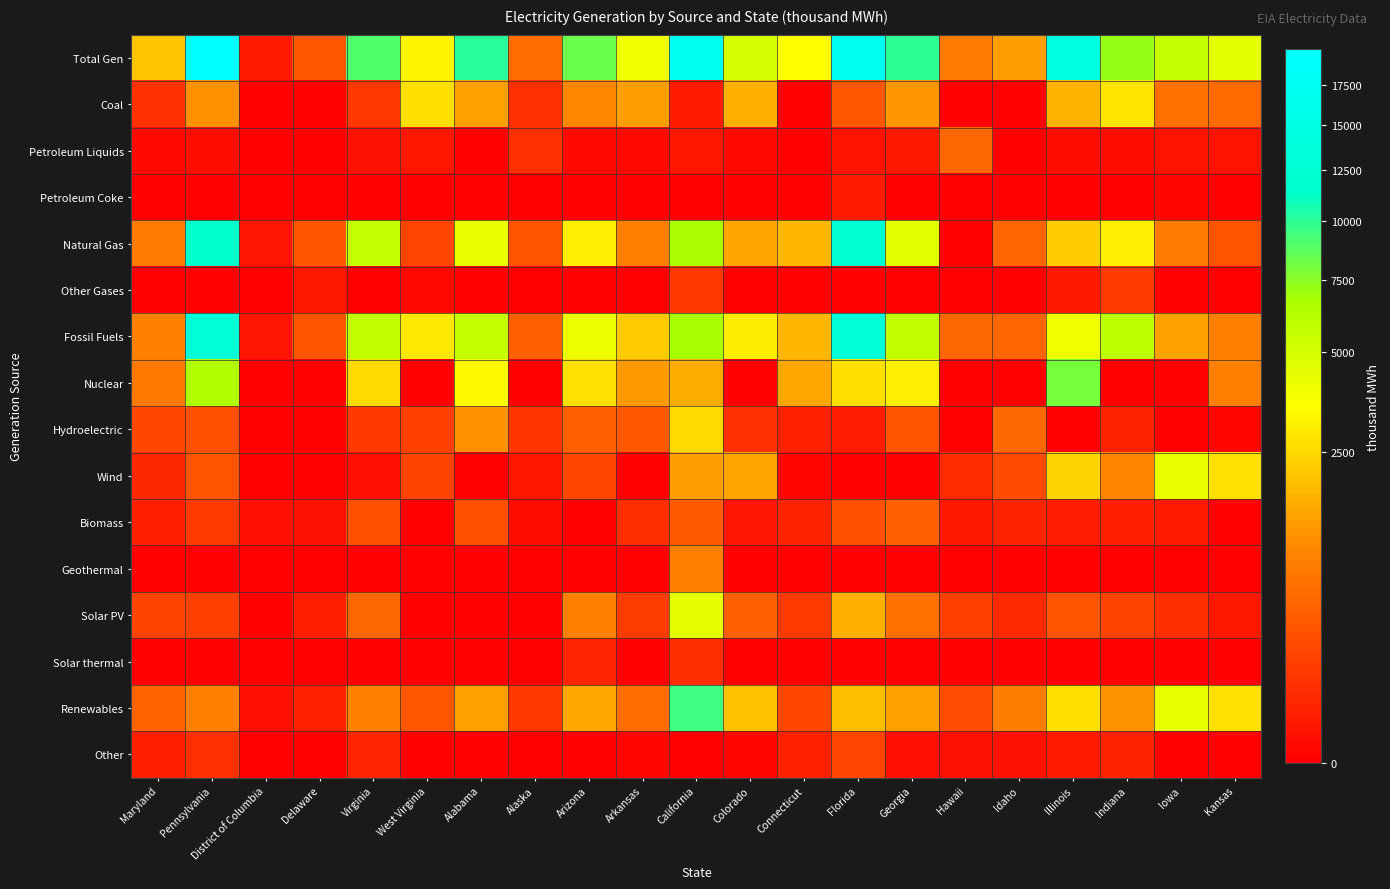

Reading left to right, extract all data points from this chart.

Total Gen: Maryland=2062	Pennsylvania=19866	District of Columbia=17	Delaware=347	Virginia=9052	West Virginia=3200	Alabama=10166	Alaska=553	Arizona=8303	Arkansas=4010	California=17763	Colorado=5029	Connecticut=3498	Florida=17528	Georgia=10056	Hawaii=795	Idaho=1310	Illinois=14601	Indiana=7212	Iowa=5646	Kansas=4435
Coal: Maryland=85	Pennsylvania=1096	District of Columbia=0	Delaware=0	Virginia=104	West Virginia=2661	Alabama=1367	Alaska=72	Arizona=968	Arkansas=1306	California=18	Colorado=1628	Connecticut=0	Florida=334	Georgia=1224	Hawaii=0	Idaho=0	Illinois=1745	Indiana=2788	Iowa=617	Kansas=544
Petroleum Liquids: Maryland=2	Pennsylvania=4	District of Columbia=0	Delaware=0	Virginia=7	West Virginia=13	Alabama=0	Alaska=72	Arizona=2	Arkansas=2	California=12	Colorado=2	Connecticut=0	Florida=9	Georgia=16	Hawaii=528	Idaho=0	Illinois=4	Indiana=4	Iowa=8	Kansas=9
Petroleum Coke: Maryland=0	Pennsylvania=0	District of Columbia=0	Delaware=0	Virginia=0	West Virginia=0	Alabama=0	Alaska=0	Arizona=0	Arkansas=0	California=0	Colorado=0	Connecticut=0	Florida=18	Georgia=0	Hawaii=0	Idaho=0	Illinois=0	Indiana=0	Iowa=1	Kansas=0
Natural Gas: Maryland=778	Pennsylvania=11505	District of Columbia=11	Delaware=304	Virginia=5588	West Virginia=191	Alabama=4120	Alaska=293	Arizona=3102	Arkansas=838	California=6645	Colorado=1419	Connecticut=1794	Florida=12438	Georgia=4430	Hawaii=0	Idaho=482	Illinois=2215	Indiana=3095	Iowa=779	Kansas=294
Other Gases: Maryland=0	Pennsylvania=0	District of Columbia=0	Delaware=14	Virginia=0	West Virginia=2	Alabama=0	Alaska=0	Arizona=0	Arkansas=0	California=111	Colorado=0	Connecticut=0	Florida=0	Georgia=0	Hawaii=0	Idaho=0	Illinois=16	Indiana=119	Iowa=0	Kansas=0
Fossil Fuels: Maryland=865	Pennsylvania=12605	District of Columbia=11	Delaware=315	Virginia=5699	West Virginia=2867	Alabama=5487	Alaska=437	Arizona=4072	Arkansas=2146	California=6786	Colorado=3049	Connecticut=1794	Florida=12799	Georgia=5670	Hawaii=528	Idaho=482	Illinois=3980	Indiana=6006	Iowa=1405	Kansas=847
Nuclear: Maryland=726	Pennsylvania=6404	District of Columbia=0	Delaware=0	Virginia=2559	West Virginia=0	Alabama=3327	Alaska=0	Arizona=2736	Arkansas=1296	California=1571	Colorado=0	Connecticut=1467	Florida=2632	Georgia=3074	Hawaii=0	Idaho=0	Illinois=7921	Indiana=0	Iowa=0	Kansas=854
Hydroelectric: Maryland=199	Pennsylvania=266	District of Columbia=0	Delaware=0	Virginia=114	West Virginia=154	Alabama=1087	Alaska=99	Arizona=417	Arkansas=350	California=2561	Colorado=81	Connecticut=32	Florida=21	Georgia=308	Hawaii=0	Idaho=499	Illinois=0	Indiana=36	Iowa=0	Kansas=1
Wind: Maryland=48	Pennsylvania=302	District of Columbia=0	Delaware=0	Virginia=5	West Virginia=177	Alabama=0	Alaska=12	Arizona=195	Arkansas=0	California=1302	Colorado=1428	Connecticut=1	Florida=0	Georgia=0	Hawaii=60	Idaho=222	Illinois=2365	Indiana=929	Iowa=4107	Kansas=2712
Biomass: Maryland=27	Pennsylvania=123	District of Columbia=5	Delaware=6	Virginia=266	West Virginia=0	Alabama=266	Alaska=3	Arizona=0	Arkansas=71	California=359	Colorado=10	Connecticut=34	Florida=259	Georgia=417	Hawaii=15	Idaho=35	Illinois=22	Indiana=29	Iowa=17	Kansas=0
Geothermal: Maryland=0	Pennsylvania=0	District of Columbia=0	Delaware=0	Virginia=0	West Virginia=0	Alabama=0	Alaska=0	Arizona=0	Arkansas=0	California=834	Colorado=0	Connecticut=0	Florida=0	Georgia=0	Hawaii=0	Idaho=0	Illinois=0	Indiana=0	Iowa=0	Kansas=0
Solar PV: Maryland=171	Pennsylvania=153	District of Columbia=0	Delaware=25	Virginia=488	West Virginia=0	Alabama=0	Alaska=0	Arizona=843	Arkansas=134	California=4375	Colorado=444	Connecticut=126	Florida=1636	Georgia=613	Hawaii=156	Idaho=59	Illinois=287	Indiana=177	Iowa=66	Kansas=16
Solar thermal: Maryland=0	Pennsylvania=0	District of Columbia=0	Delaware=0	Virginia=0	West Virginia=0	Alabama=0	Alaska=0	Arizona=41	Arkansas=0	California=71	Colorado=0	Connecticut=0	Florida=0	Georgia=0	Hawaii=0	Idaho=0	Illinois=0	Indiana=0	Iowa=0	Kansas=0
Renewables: Maryland=445	Pennsylvania=844	District of Columbia=5	Delaware=31	Virginia=873	West Virginia=331	Alabama=1353	Alaska=114	Arizona=1496	Arkansas=555	California=9502	Colorado=1963	Connecticut=193	Florida=1916	Georgia=1338	Hawaii=231	Idaho=815	Illinois=2674	Indiana=1171	Iowa=4190	Kansas=2729
Other: Maryland=27	Pennsylvania=72	District of Columbia=0	Delaware=0	Virginia=39	West Virginia=0	Alabama=0	Alaska=0	Arizona=0	Arkansas=1	California=0	Colorado=1	Connecticut=33	Florida=181	Georgia=5	Hawaii=7	Idaho=6	Illinois=18	Indiana=34	Iowa=0	Kansas=0